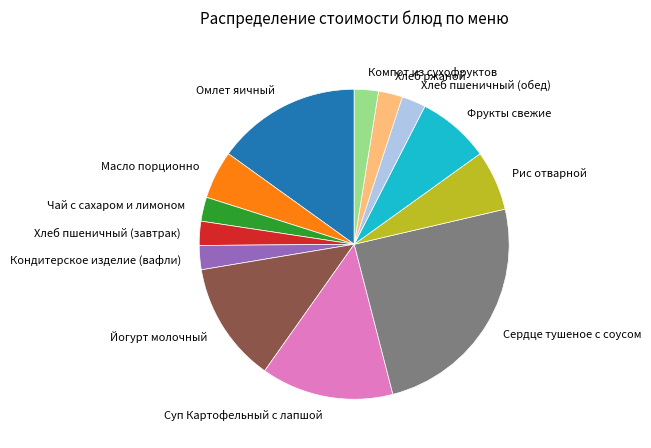

Does Масло порционно account for over 50% of the chart?

No